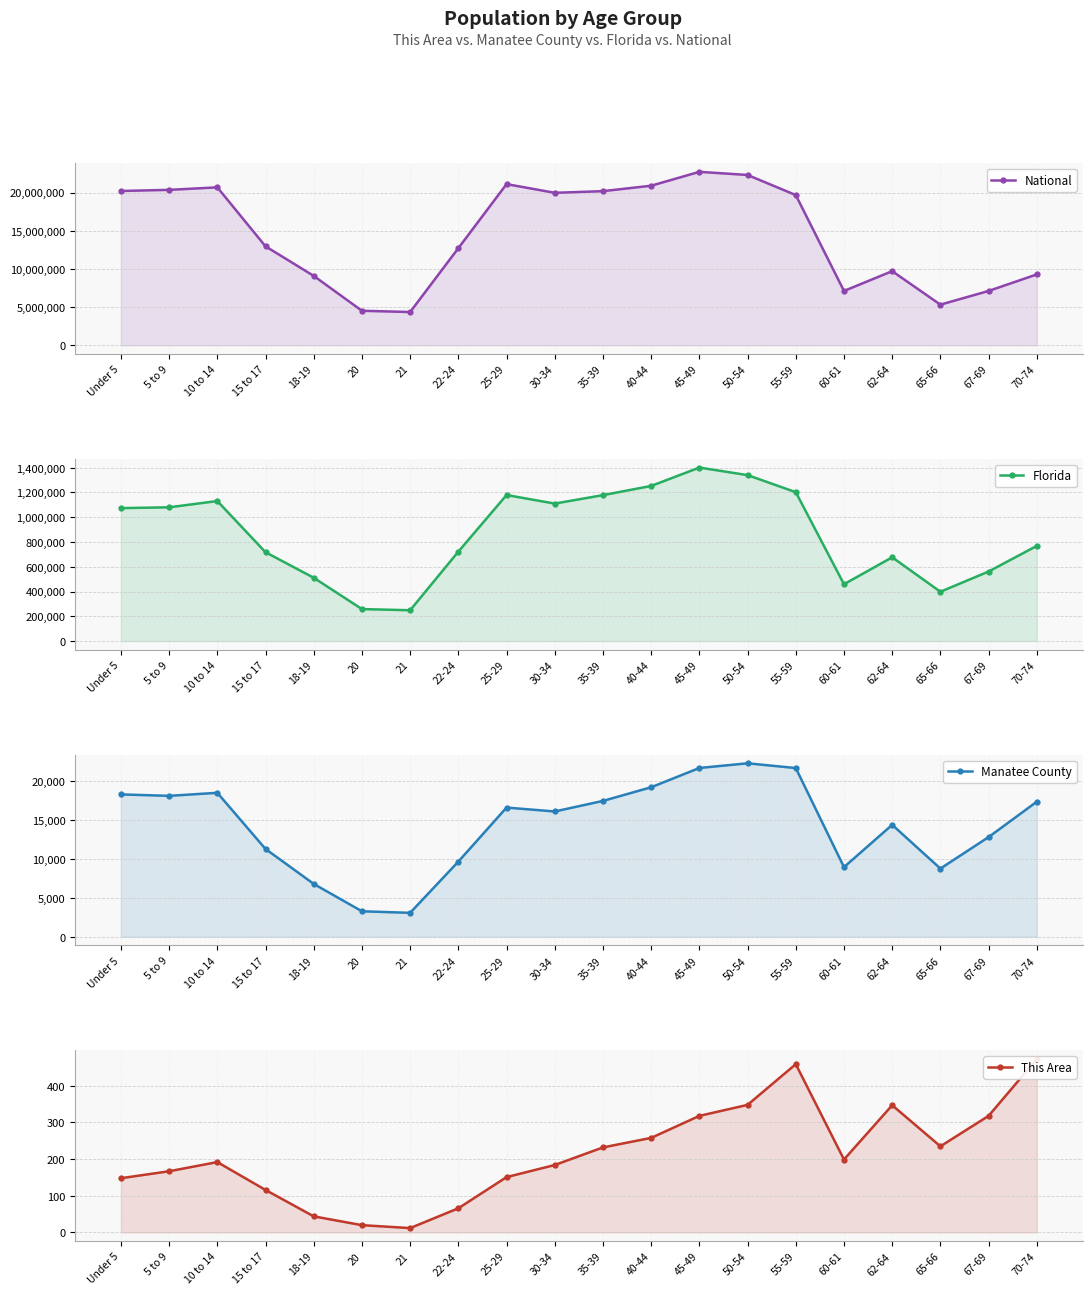

True or false: National and This Area cross at least once.

False